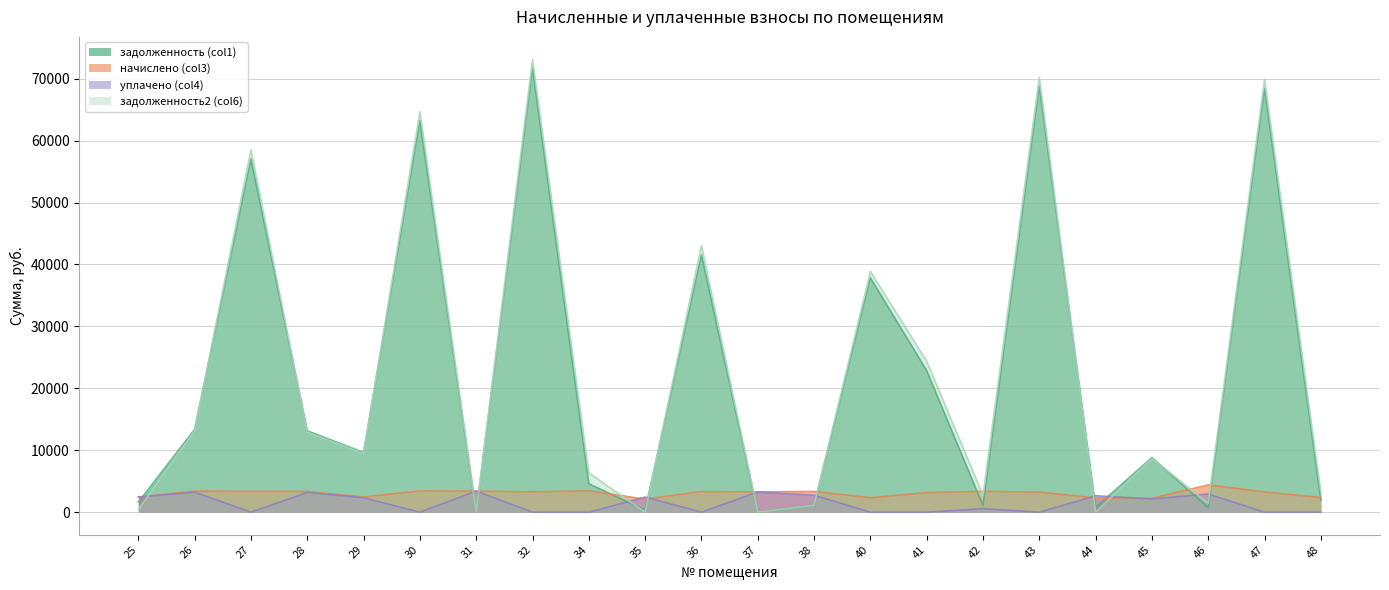

Reading left to right, list all the values displayed in this chart.

задолженность (col1): 25=1617.6	26=13388.1	27=57039.4	28=13146.2	29=9640.5	30=63197.2	31=0.0	32=71709.1	34=4586.8	35=350.3	36=41557.8	37=0.0	38=1116.2	40=37846.5	41=22863.2	42=1073.6	43=68835.9	44=766.8	45=8824.5	46=733.9	47=68510.1	48=1939.2
начислено (col3): 25=2455.7	26=3410.2	27=3364.0	28=3348.7	29=2455.7	30=3417.9	31=3394.8	32=3287.0	34=3448.7	35=2101.6	36=3333.2	37=3271.7	38=3348.6	40=2332.5	41=3156.2	42=3371.7	43=3233.2	44=2294.0	45=2247.8	46=4403.3	47=3271.7	48=2363.3
уплачено (col4): 25=2435.5	26=3233.1	27=0.0	28=3174.7	29=2328.1	30=0.0	31=3394.8	32=0.0	34=0.0	35=2445.8	36=0.0	37=3250.0	38=2738.1	40=0.0	41=0.0	42=562.0	43=0.0	44=2650.4	45=2131.1	46=2934.6	47=0.0	48=0.0
задолженность2 (col6): 25=409.5	26=13176.1	27=58536.5	28=12938.1	29=9487.8	30=64689.3	31=0.0	32=73103.7	34=6347.6	35=0.0	36=43090.0	37=0.0	38=1118.3	40=38884.8	41=24382.3	42=2759.4	43=70213.9	44=0.0	45=8684.8	46=1467.8	47=69908.8	48=3151.9